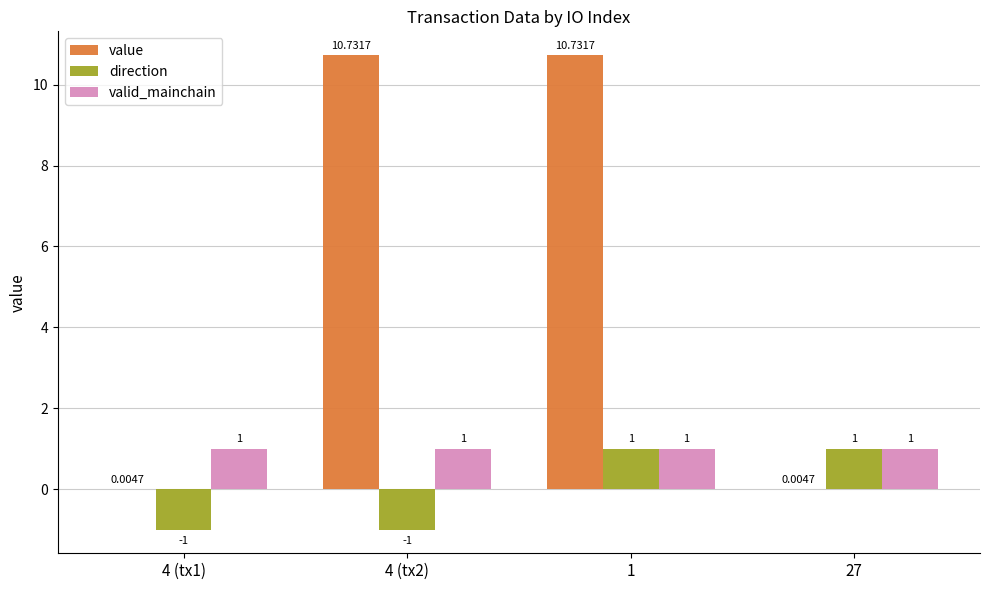

How many positive values does the direction series have?

2